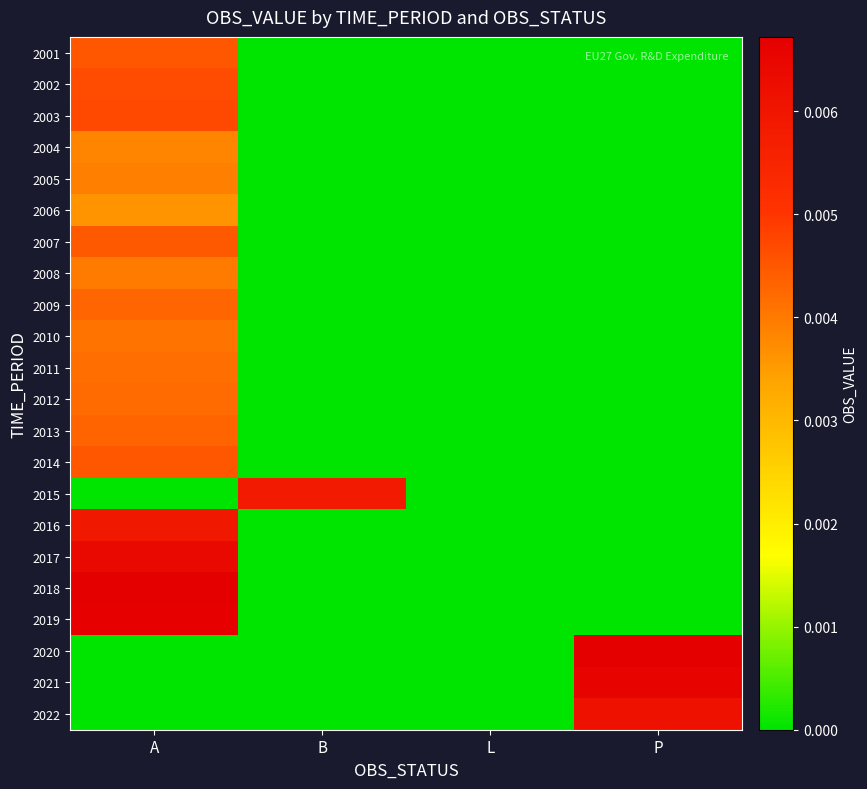

At which category is the sum across all series the highest?

A